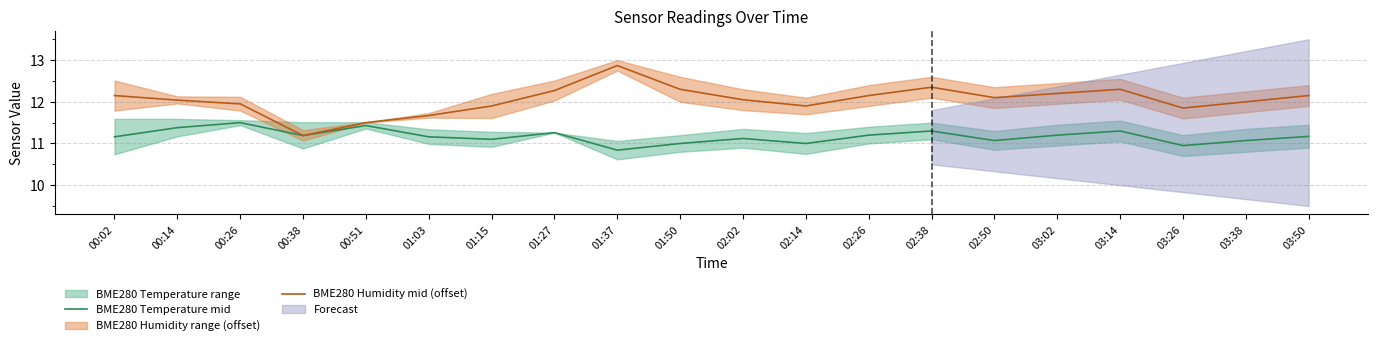

What is the average value of the BME280 Temperature mid series?

11.2